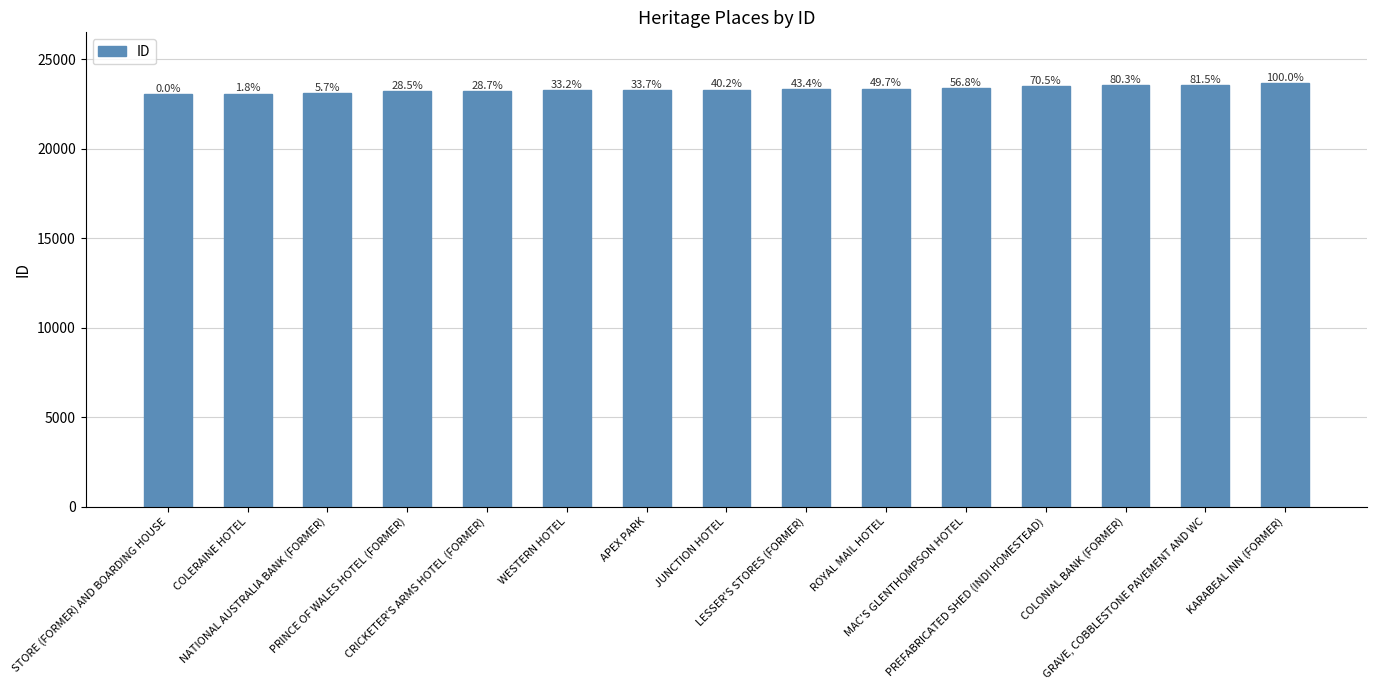

At which label does the data first exceed 23295?

LESSER'S STORES (FORMER)